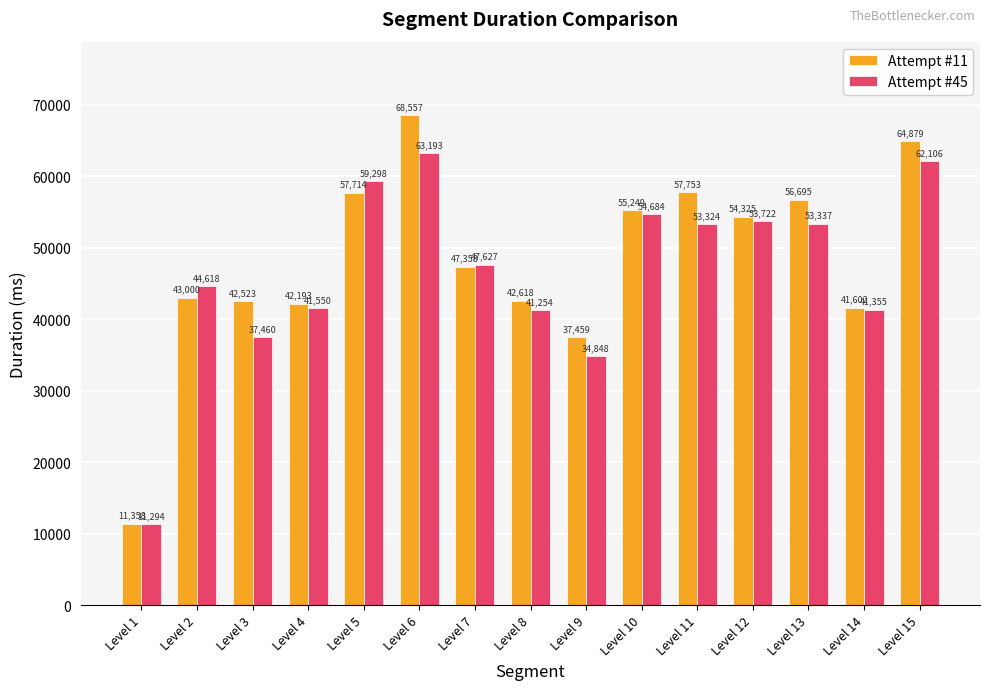

How many groups of bars are there?

15